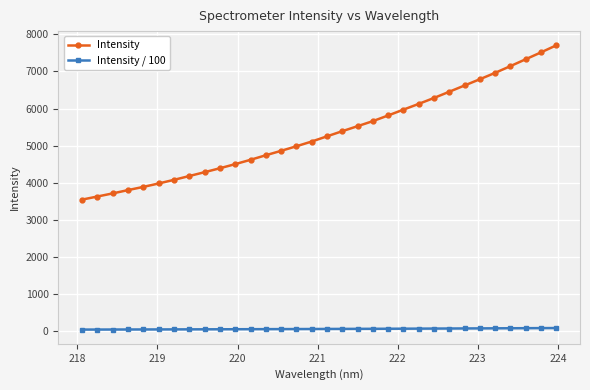

Which series has the largest total across all categories?

Intensity